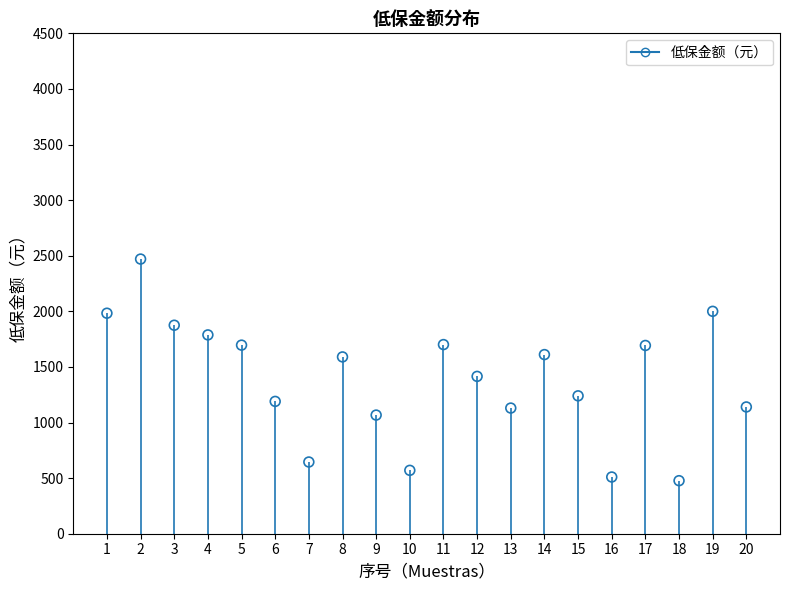

What is the range of Y values (max minus min)?

1993